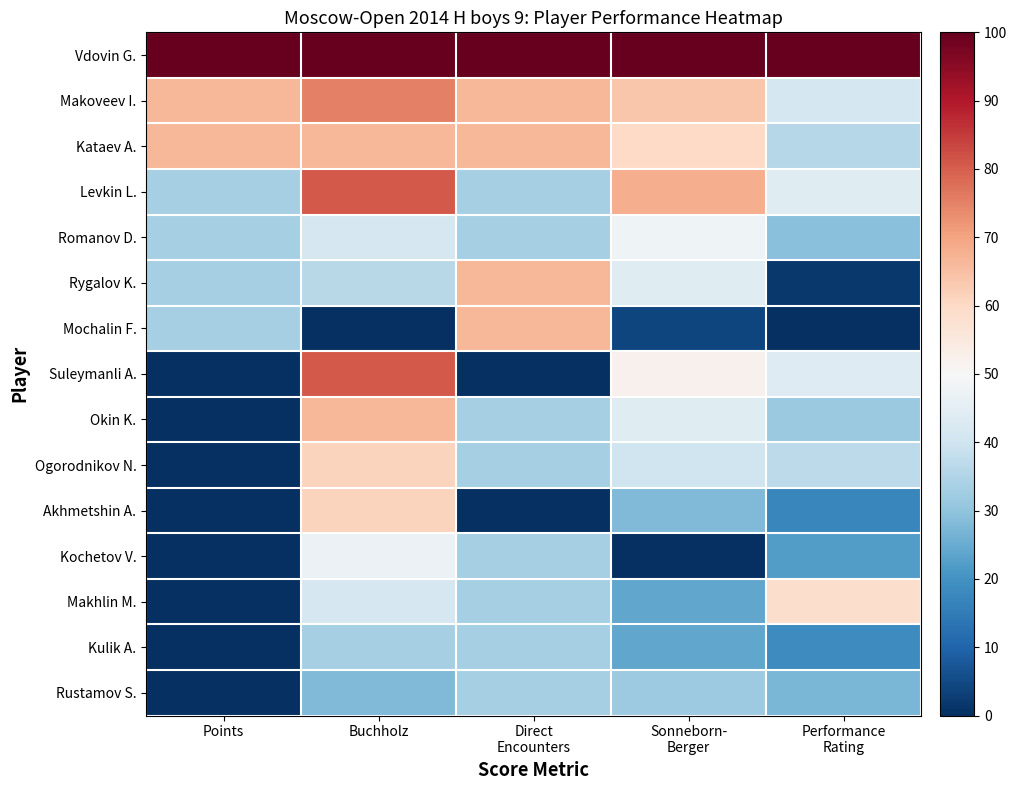

Reading left to right, extract all data points from this chart.

Vdovin G.: Points=100.0	Buchholz=100.0	Direct
Encounters=100.0	Sonneborn-
Berger=100.0	Performance
Rating=100.0
Makoveev I.: Points=66.7	Buchholz=75.0	Direct
Encounters=66.7	Sonneborn-
Berger=64.0	Performance
Rating=41.2
Kataev A.: Points=66.7	Buchholz=66.7	Direct
Encounters=66.7	Sonneborn-
Berger=60.0	Performance
Rating=35.7
Levkin L.: Points=33.3	Buchholz=80.6	Direct
Encounters=33.3	Sonneborn-
Berger=68.0	Performance
Rating=43.9
Romanov D.: Points=33.3	Buchholz=41.7	Direct
Encounters=33.3	Sonneborn-
Berger=48.0	Performance
Rating=29.2
Rygalov K.: Points=33.3	Buchholz=36.1	Direct
Encounters=66.7	Sonneborn-
Berger=44.0	Performance
Rating=1.8
Mochalin F.: Points=33.3	Buchholz=0.0	Direct
Encounters=66.7	Sonneborn-
Berger=4.0	Performance
Rating=0.0
Suleymanli A.: Points=0.0	Buchholz=80.6	Direct
Encounters=0.0	Sonneborn-
Berger=52.0	Performance
Rating=43.6
Okin K.: Points=0.0	Buchholz=66.7	Direct
Encounters=33.3	Sonneborn-
Berger=44.0	Performance
Rating=31.2
Ogorodnikov N.: Points=0.0	Buchholz=61.1	Direct
Encounters=33.3	Sonneborn-
Berger=40.0	Performance
Rating=37.0
Akhmetshin A.: Points=0.0	Buchholz=61.1	Direct
Encounters=0.0	Sonneborn-
Berger=28.0	Performance
Rating=17.3
Kochetov V.: Points=0.0	Buchholz=47.2	Direct
Encounters=33.3	Sonneborn-
Berger=0.0	Performance
Rating=22.0
Makhlin M.: Points=0.0	Buchholz=41.7	Direct
Encounters=33.3	Sonneborn-
Berger=24.0	Performance
Rating=58.8
Kulik A.: Points=0.0	Buchholz=33.3	Direct
Encounters=33.3	Sonneborn-
Berger=24.0	Performance
Rating=18.6
Rustamov S.: Points=0.0	Buchholz=27.8	Direct
Encounters=33.3	Sonneborn-
Berger=32.0	Performance
Rating=27.2